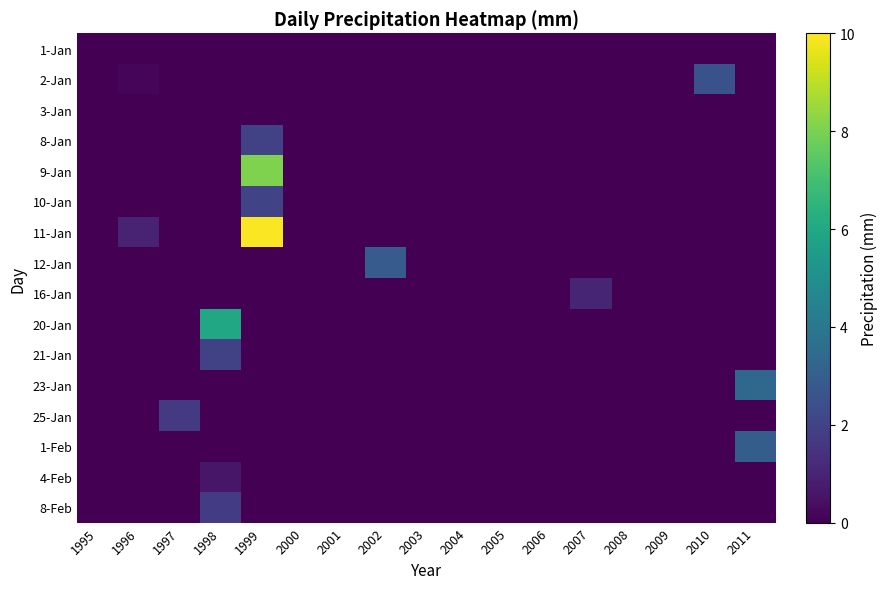

Which has a higher value, 1998 or 1997?

1998